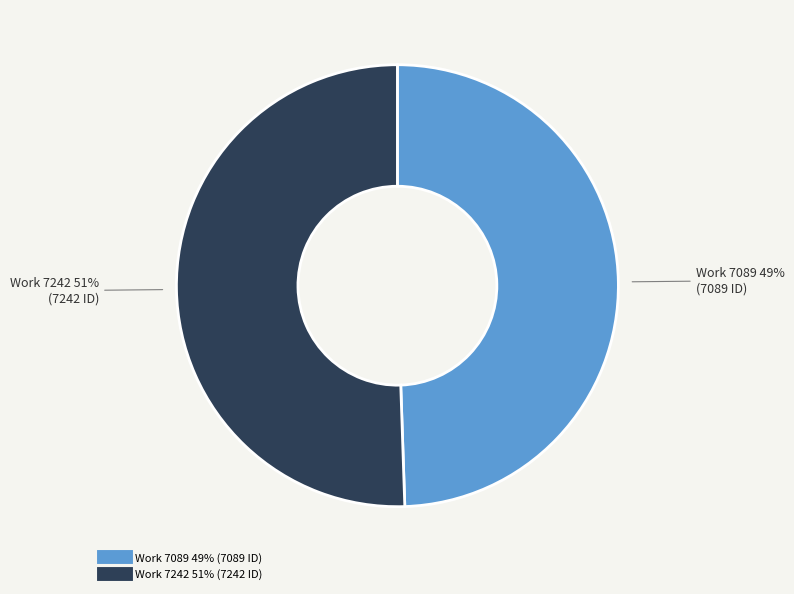

Combined, do Work 7089 and Work 7242 account for over 50%?

Yes